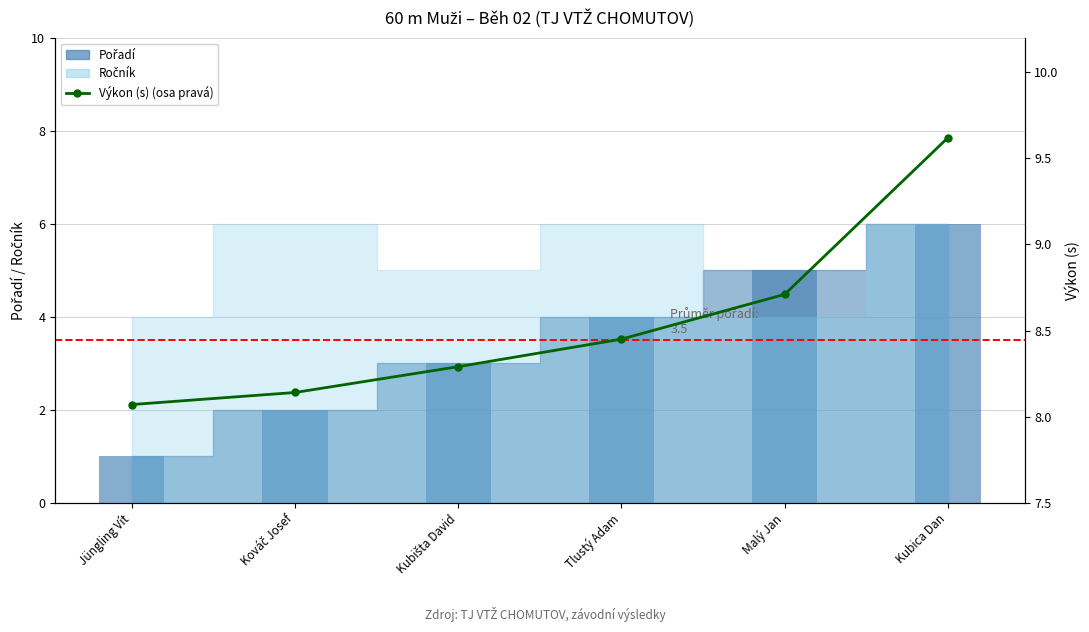

What is the average value?

8.5